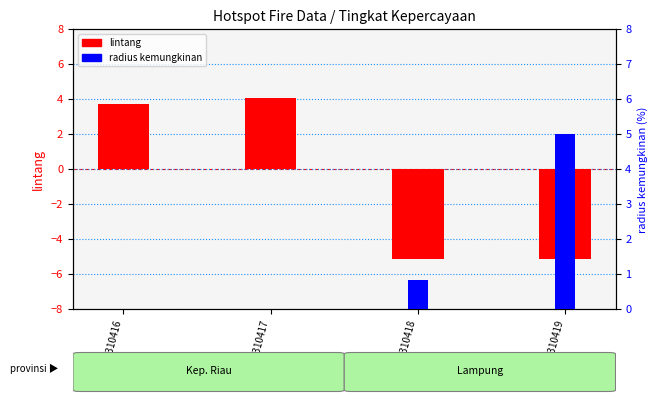

What is the difference between the lintang values at 3310419 and 3310416?

8.9